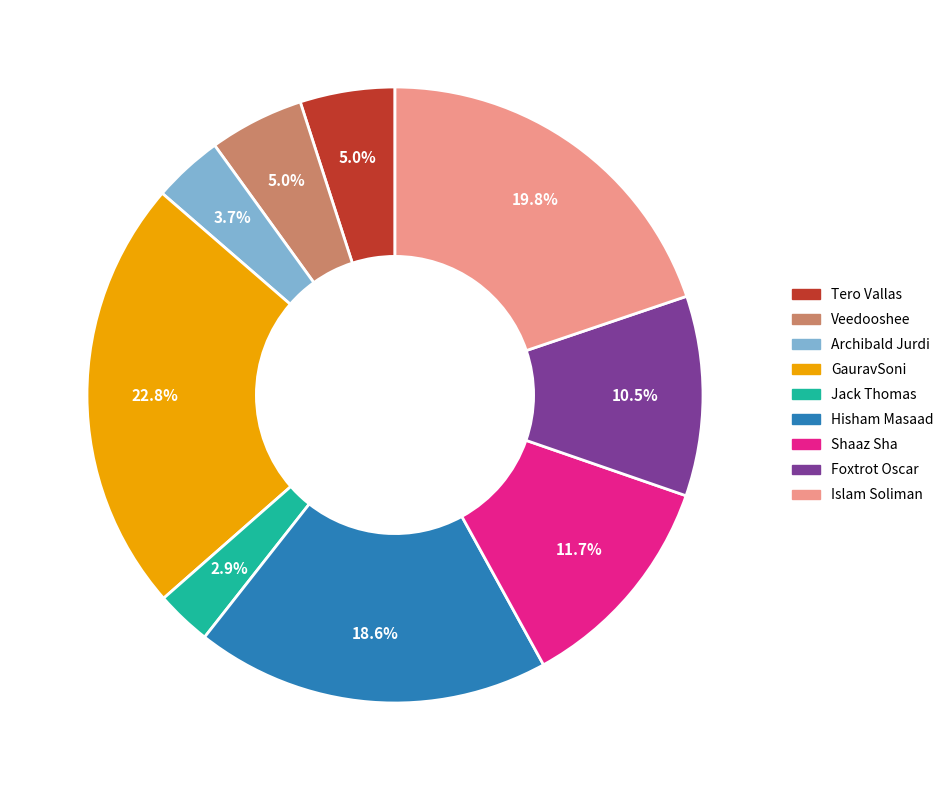

What is the largest slice in the pie chart?

GauravSoni